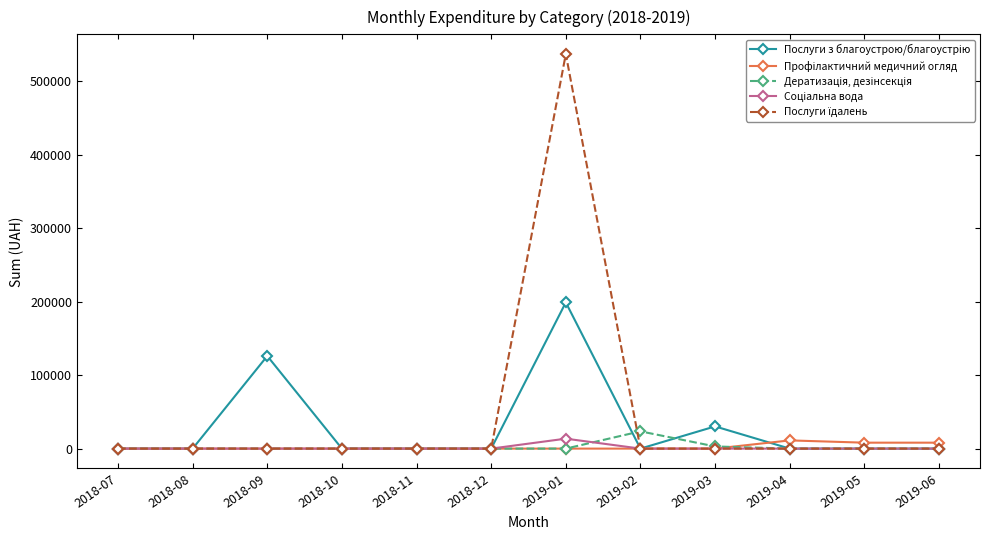

At which category is the sum across all series the highest?

2019-01